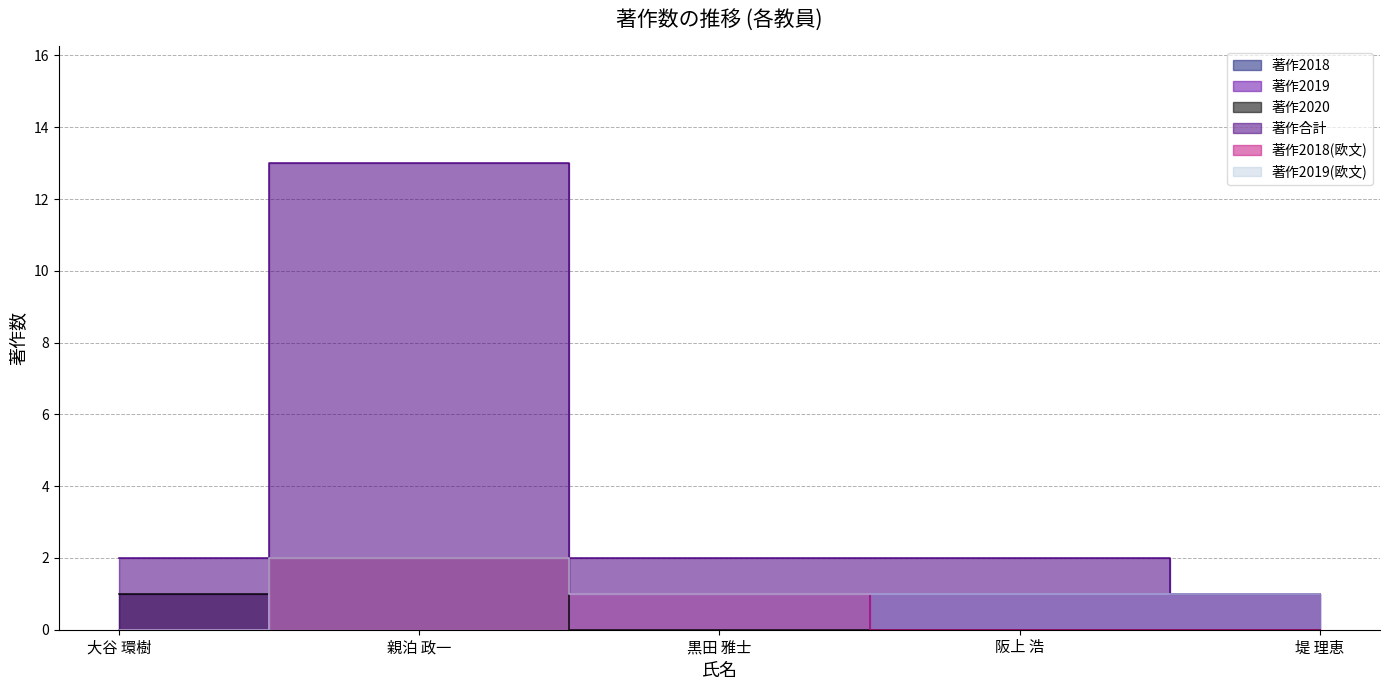

At which category does the chart reach its peak across all series?

親泊 政一